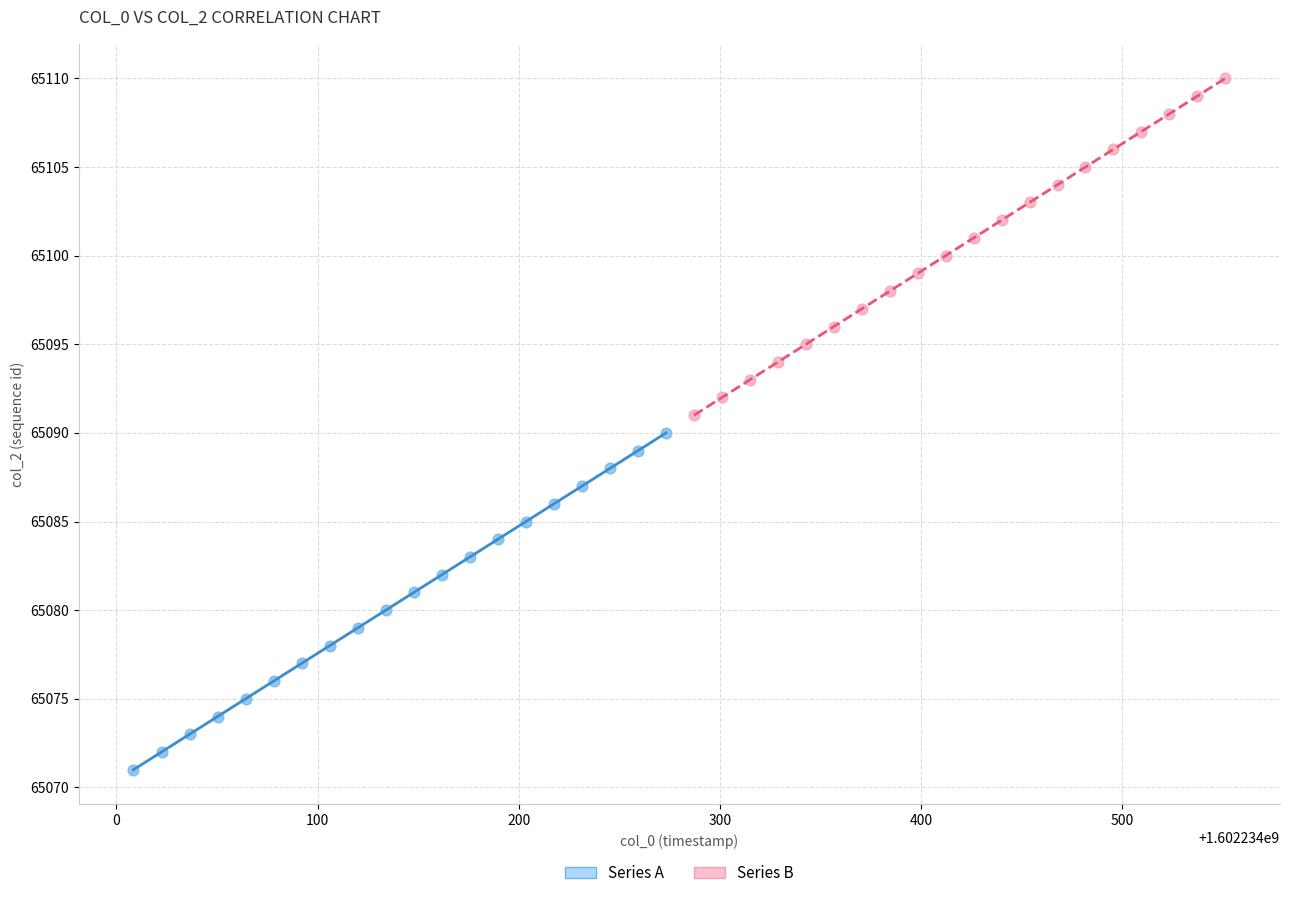

Which series reaches the minimum Y coordinate?

Series A